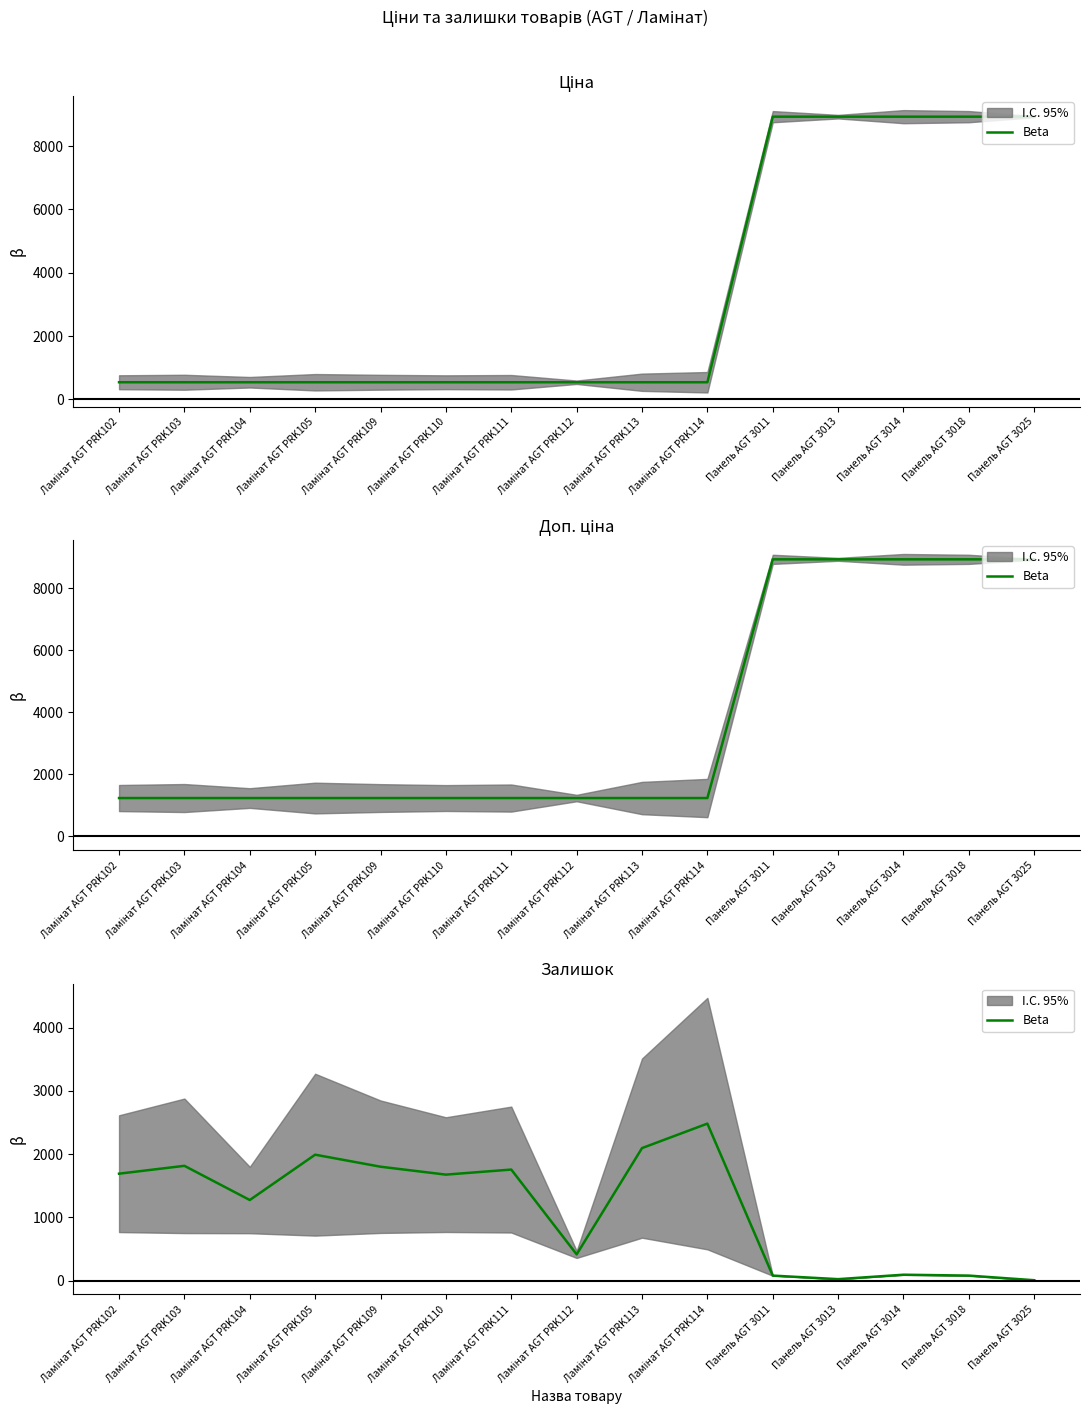

True or false: the data shows 4254 at Ламінат AGT PRK114.

False